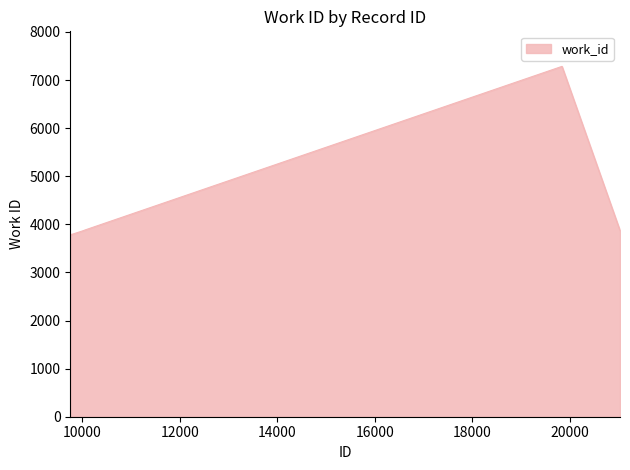

What is the minimum value shown in the chart?

3787